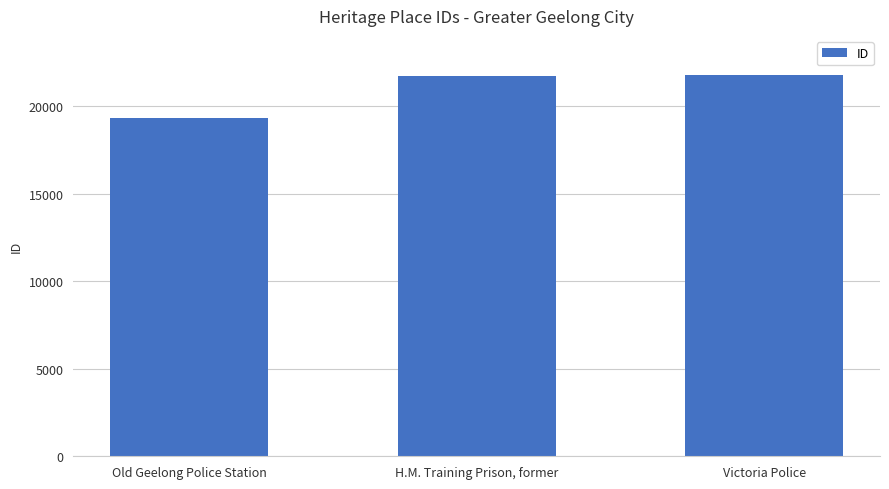

How many bars are there in total?

3